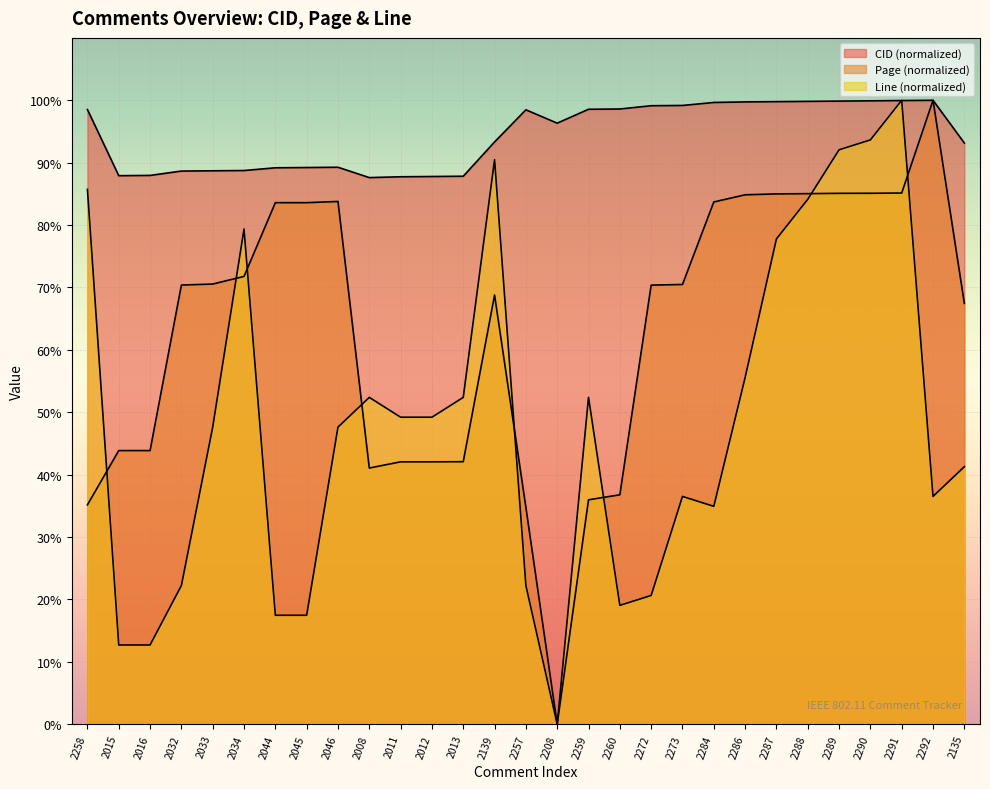

What position from the right is 2012?

18